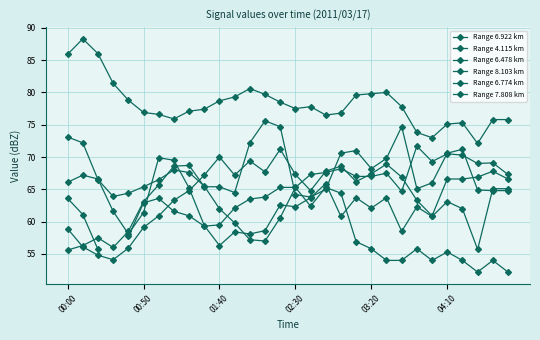

What value does the Range 7.808 km series have at 03:20?

64.4